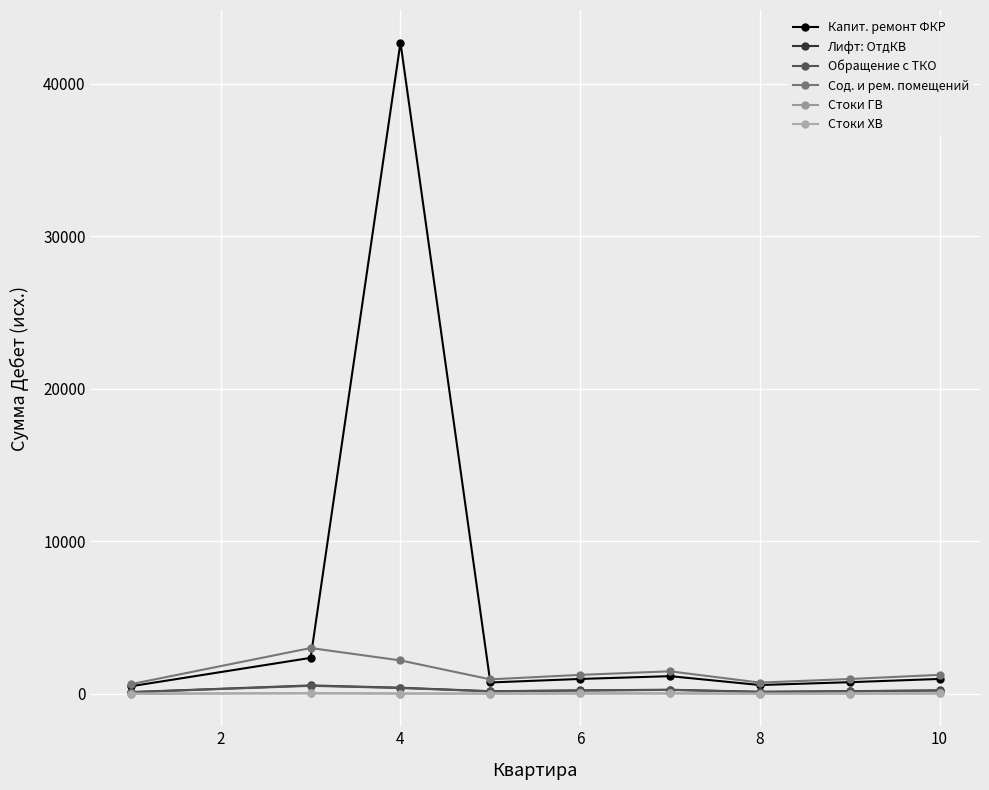

How many data points does each series have?

9